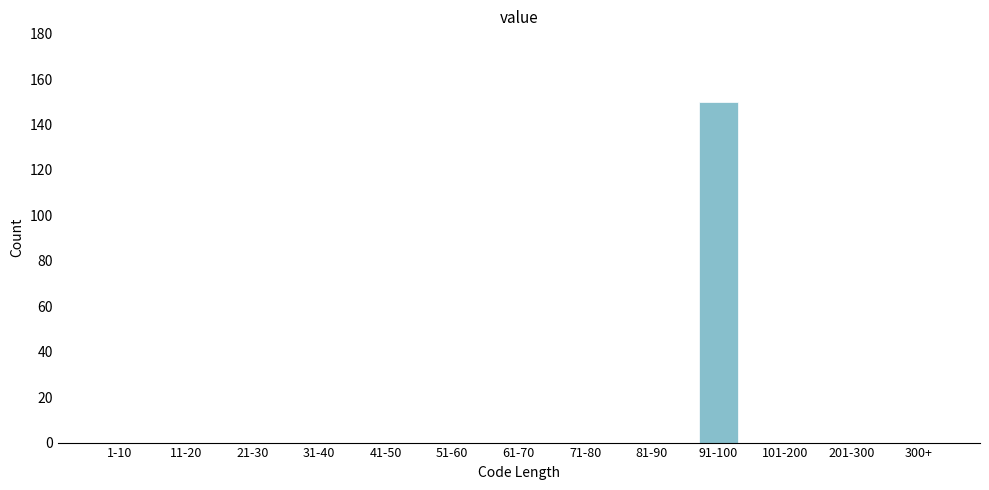

Reading right to left, what are all the values shown in this chart?

300+=0	201-300=0	101-200=0	91-100=150	81-90=0	71-80=0	61-70=0	51-60=0	41-50=0	31-40=0	21-30=0	11-20=0	1-10=0